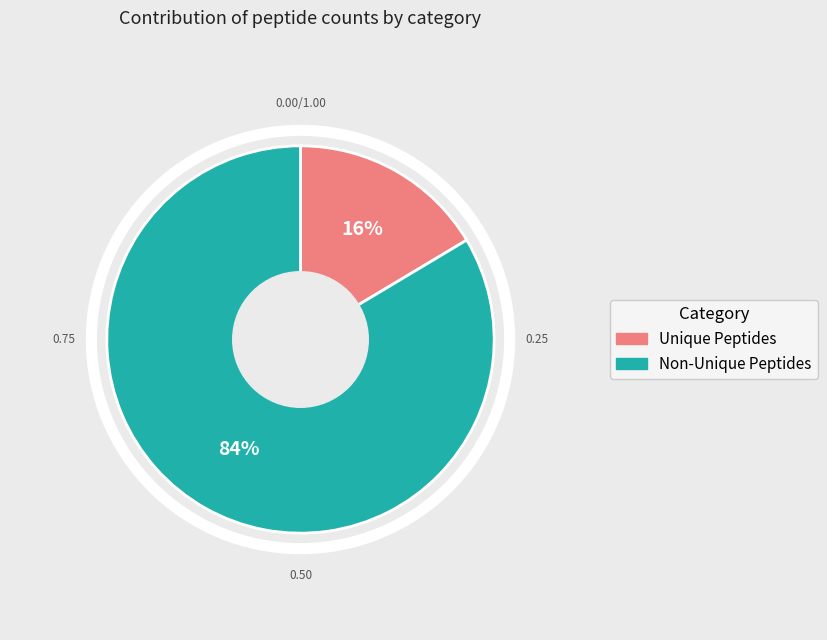

Is there any slice that represents more than half of the pie?

Yes